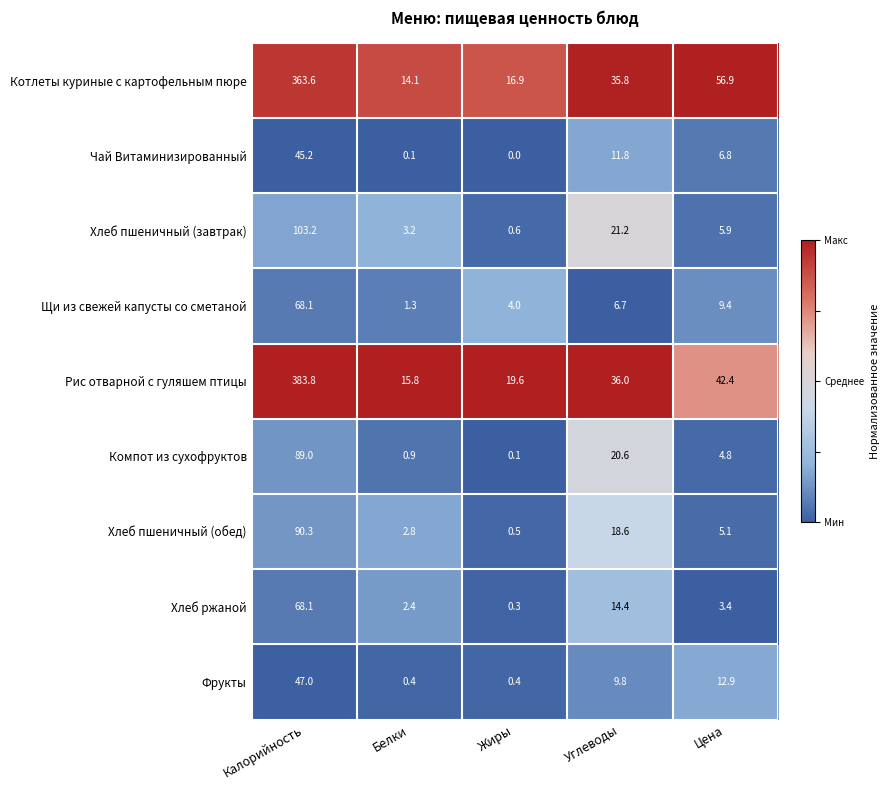

Which series changed the most between Белки and Углеводы?

Котлеты куриные с картофельным пюре